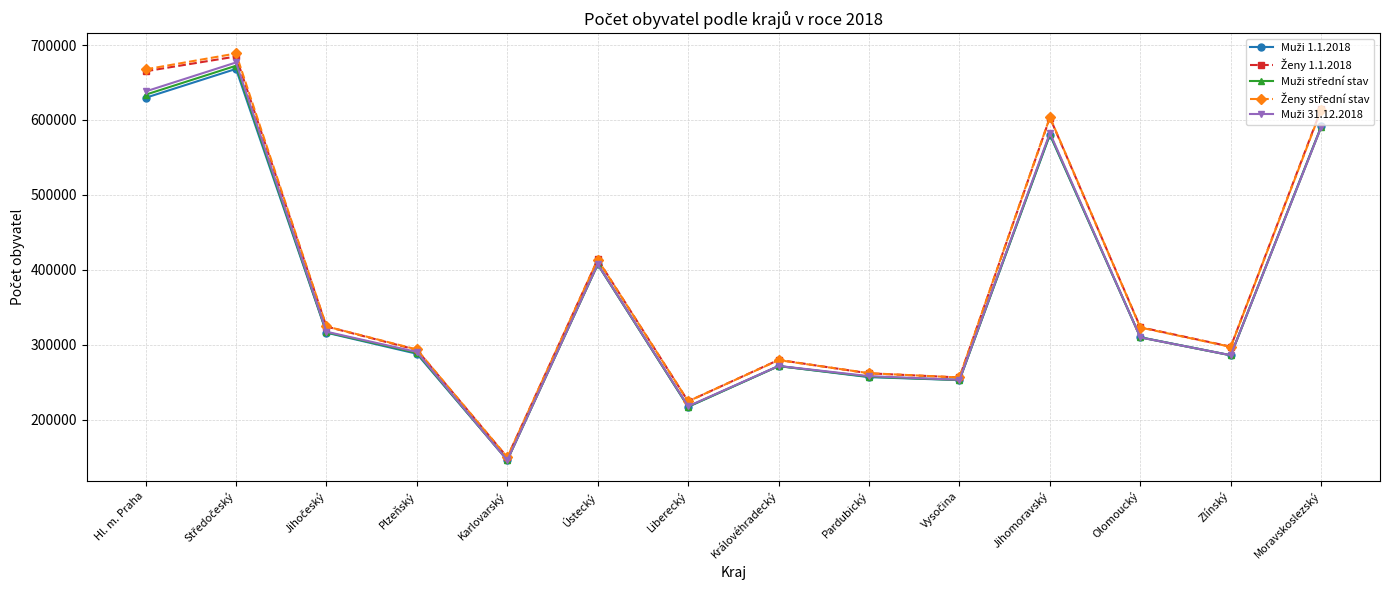

What is the label of the 14th point from the left?

Moravskoslezský